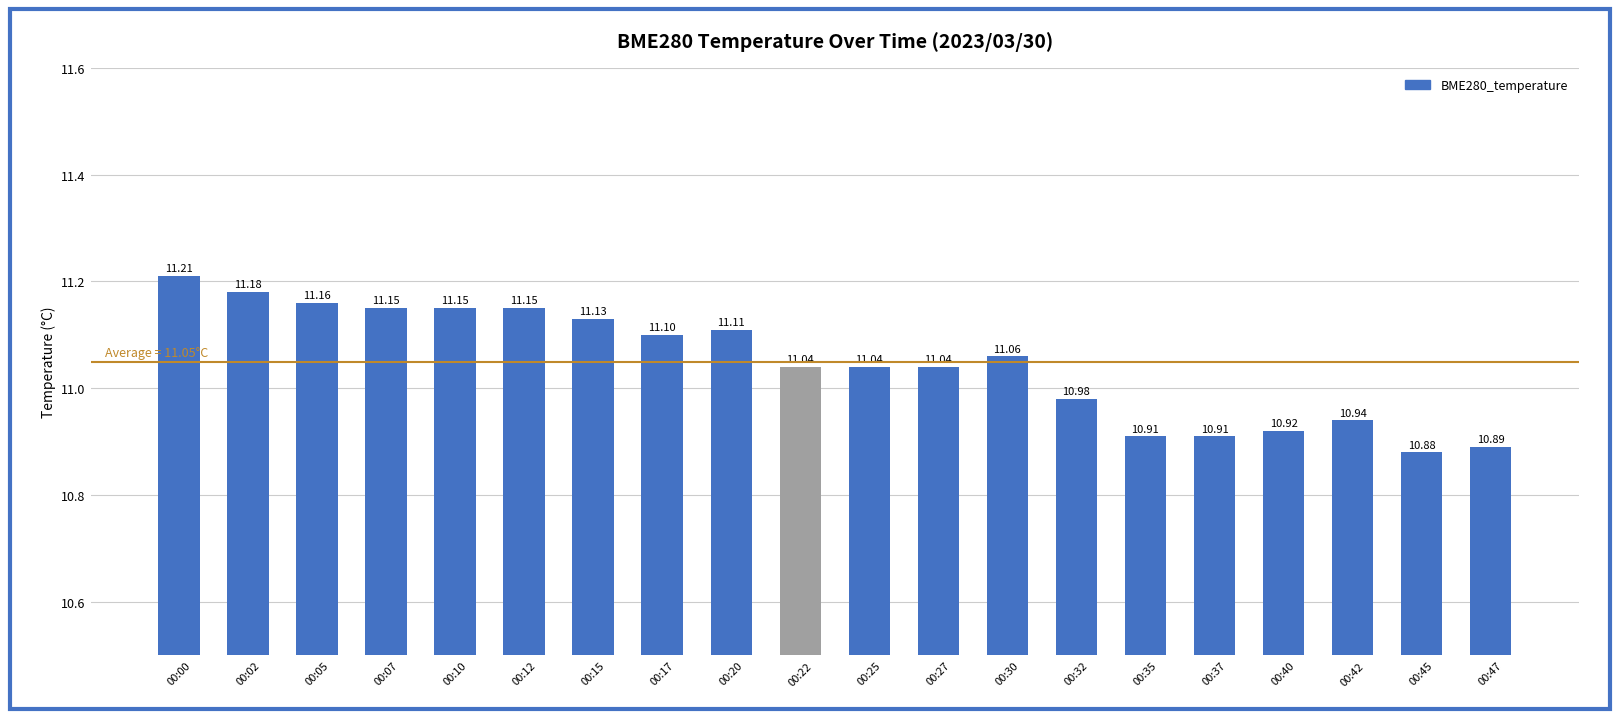

Is it true that the value at 00:07 is 4.0?

False